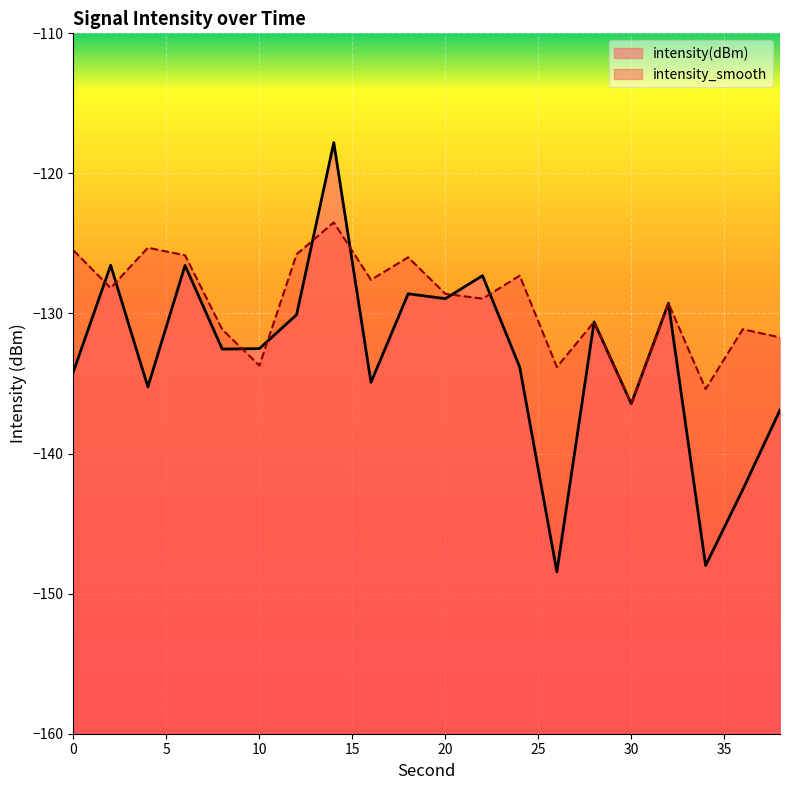

List the series in order of their overall mean, highest first.

intensity_smooth, intensity(dBm)